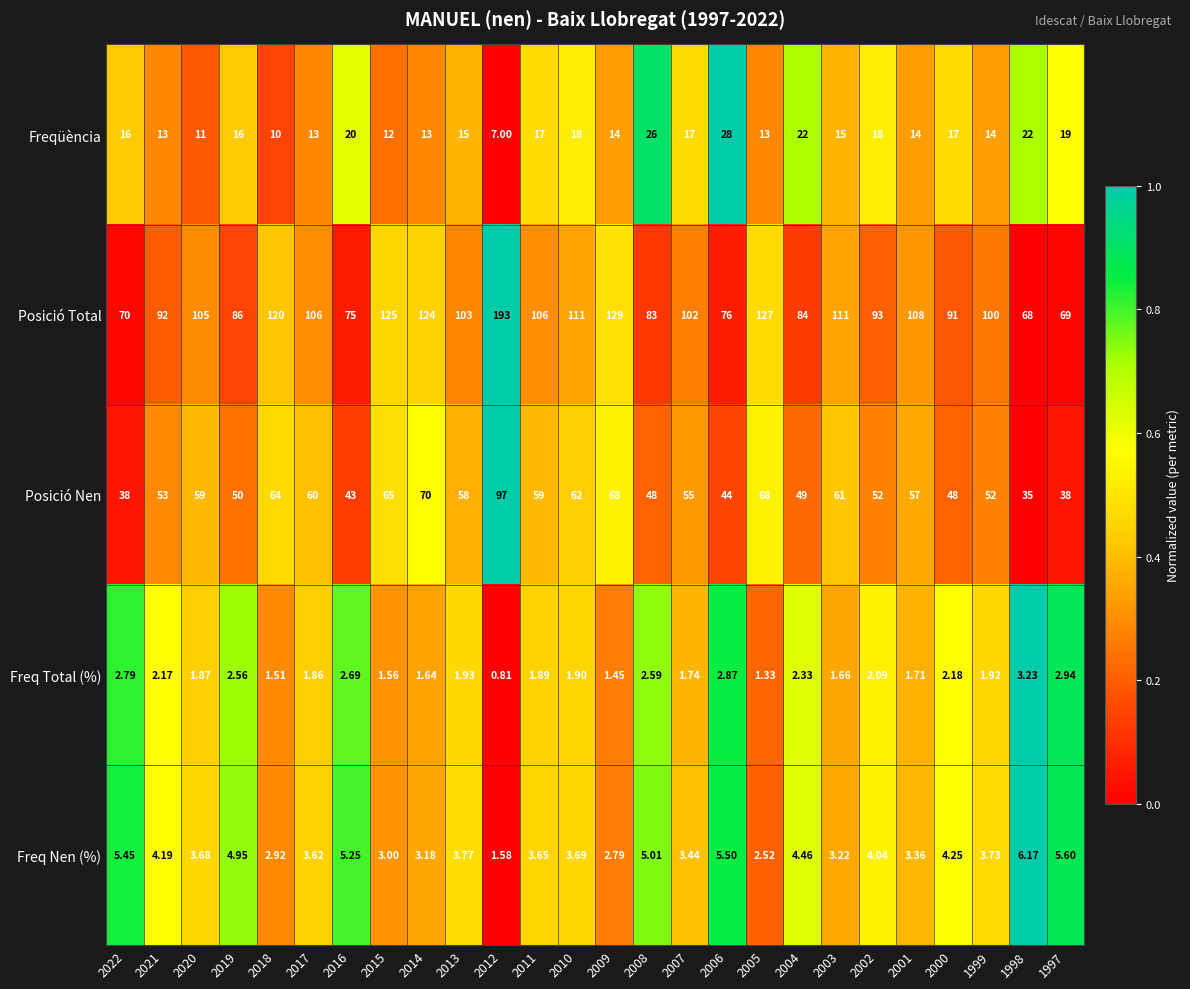

At 1997, list the series in order from smallest to largest.

Freq Total (%), Freq Nen (%), Freqüència, Posició Nen, Posició Total